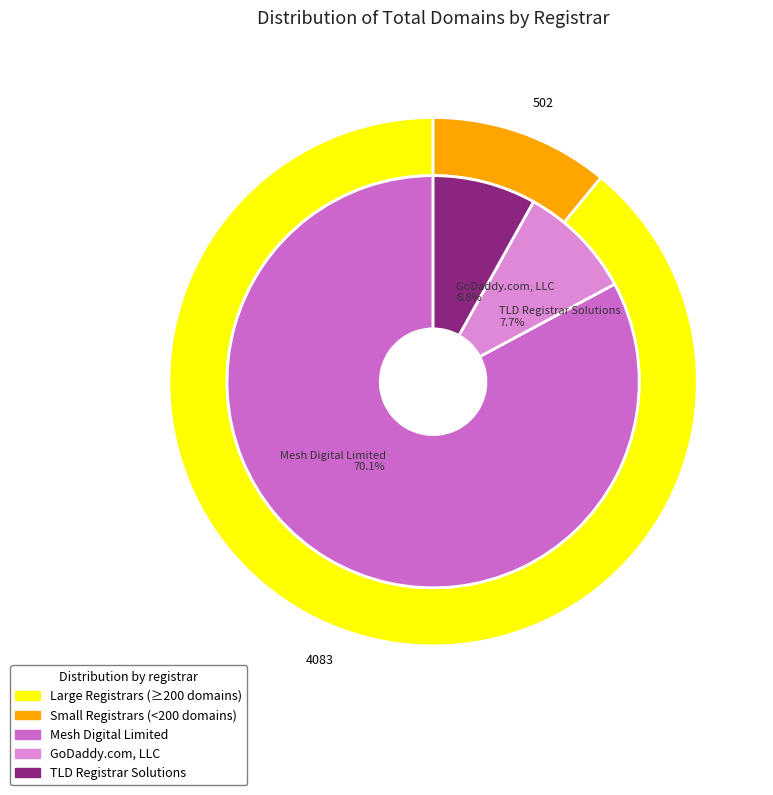

The GoDaddy.com, LLC slice represents 21% of the pie. True or false?

False